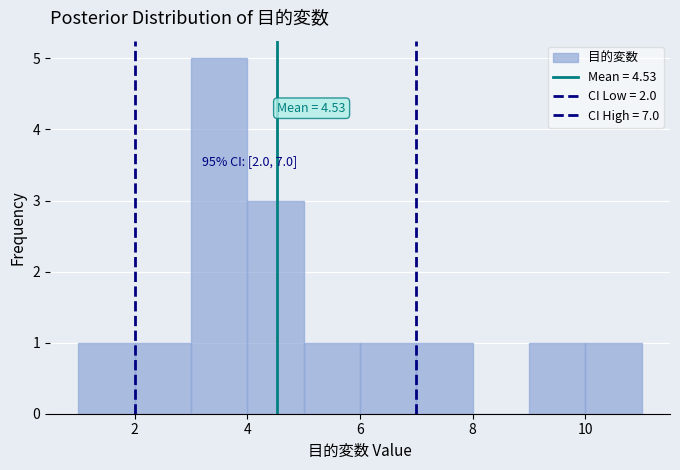

Which range on the x-axis has the tallest bar?

3 to 4